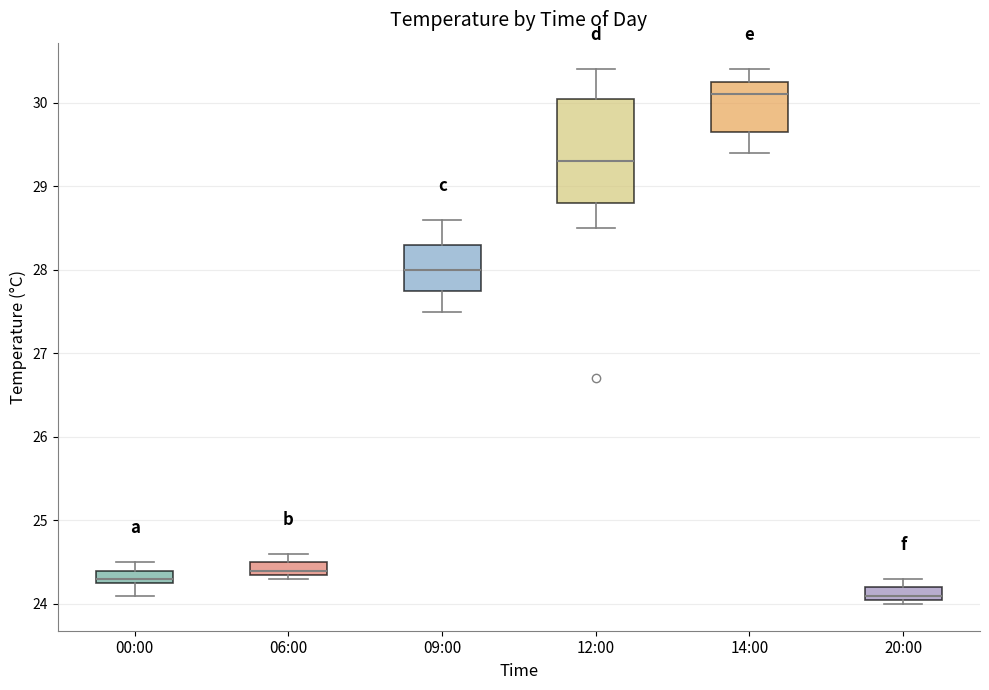

Where is the lower edge of the box for 14:00 on the y-axis? The values are not printed on the chart, so give them approximately, as read against the axis.

29.7